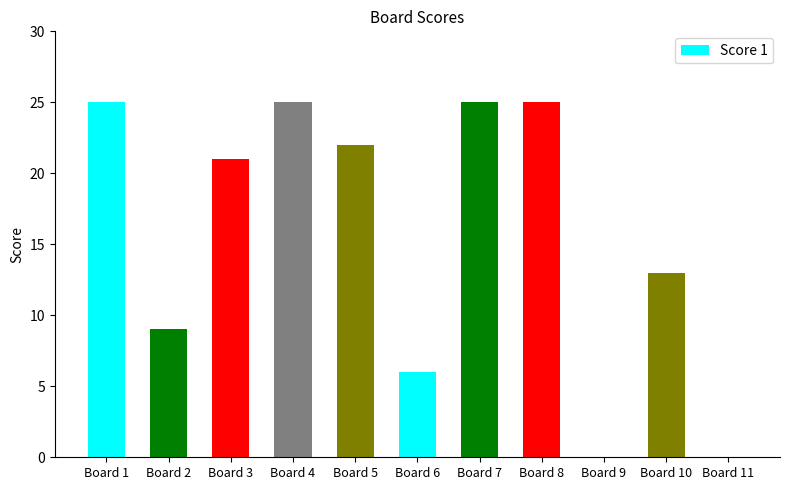

At which label is the value closest to 12?

Board 10